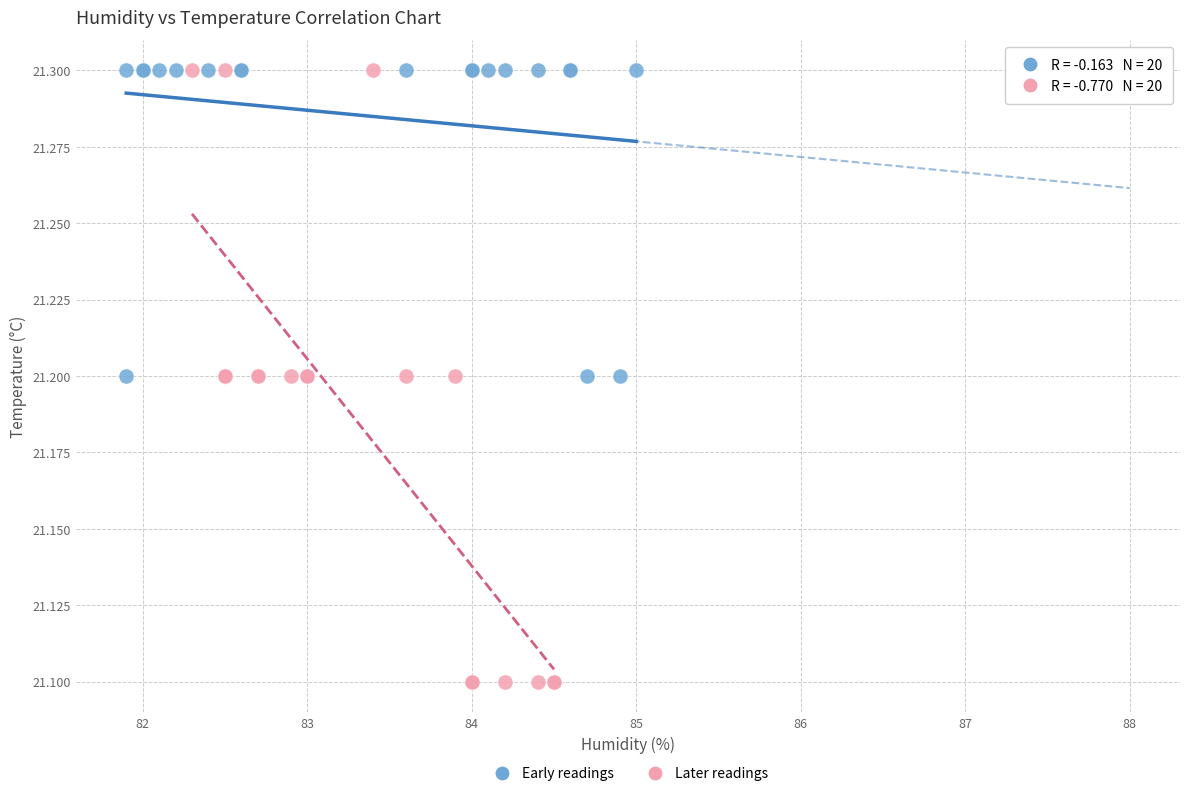

Which series has the largest Y range (max minus min)?

Later readings